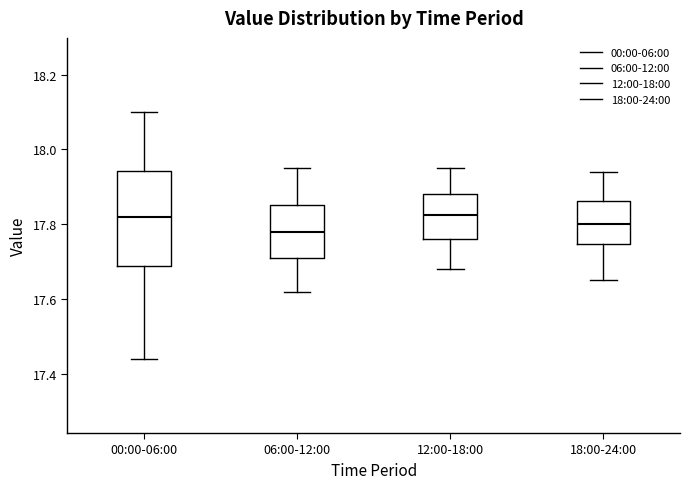

Comparing the boxes themselves (not the whiskers), which one is the tallest?

00:00-06:00